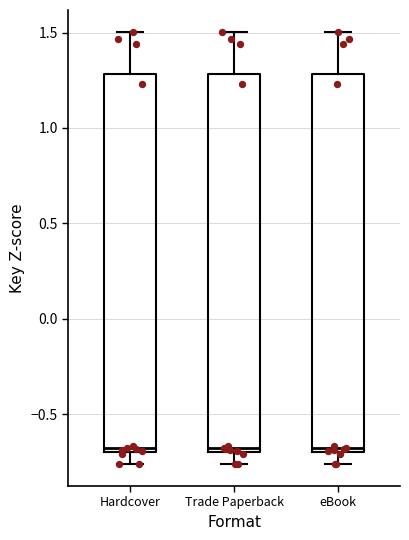

Reading left to right, transcribe this box plot: for each box, give where its median line is, the range the box spans, and where its two whiskers end, as read against the y-axis. The values are not printed on the chart, so give them approximately, as read against the axis.

Hardcover: median -0.70 (just above the box's lower edge), box -0.70 to 1.30, whiskers -0.75 to 1.50
Trade Paperback: median -0.70 (just above the box's lower edge), box -0.70 to 1.30, whiskers -0.75 to 1.50
eBook: median -0.70 (just above the box's lower edge), box -0.70 to 1.30, whiskers -0.75 to 1.50